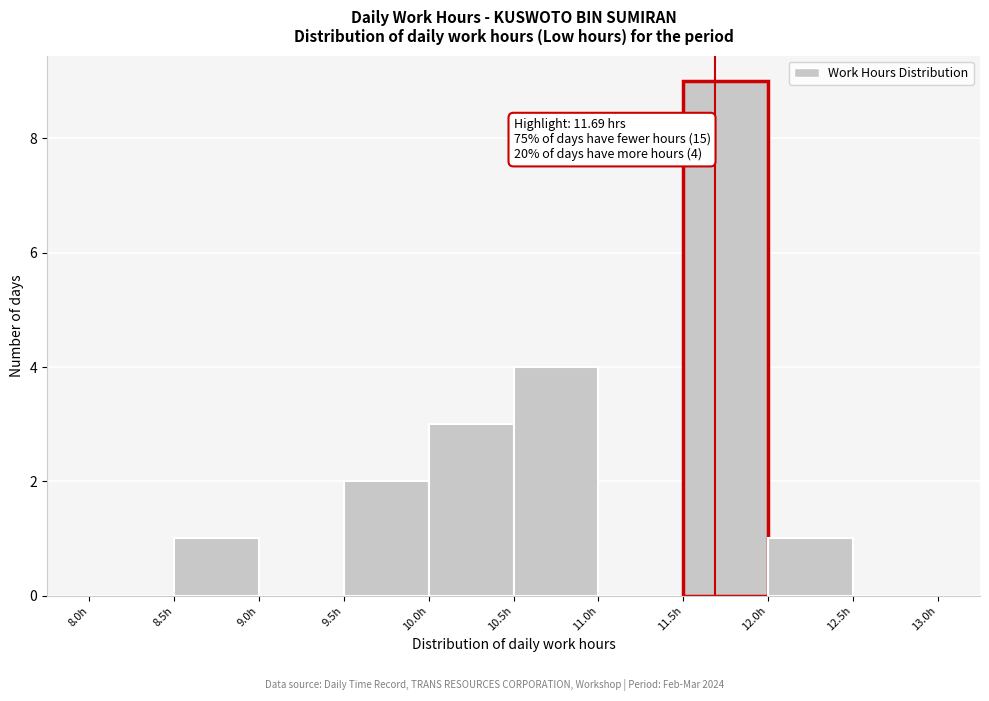

Which range on the x-axis has the tallest bar?

11.5 to 12.0